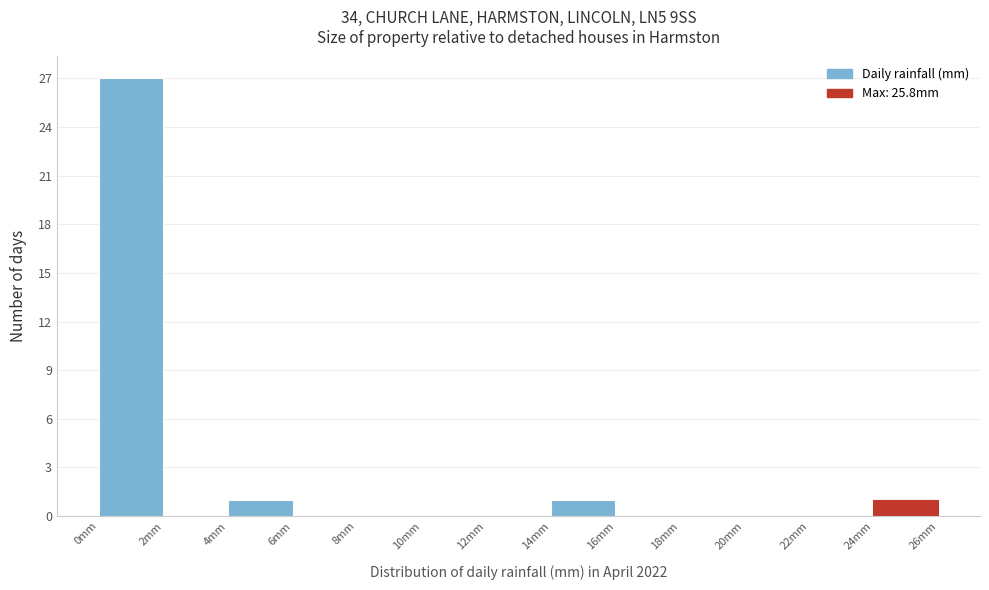

Reading left to right, list every bar in this chart as the range it spans on the x-axis followed by its height. The values are not printed on the chart, so give them approximately, as read against the axis.

0 to 2: 27
2 to 4: 0
4 to 6: 1
6 to 8: 0
8 to 10: 0
10 to 12: 0
12 to 14: 0
14 to 16: 1
16 to 18: 0
18 to 20: 0
20 to 22: 0
22 to 24: 0
24 to 26: 1